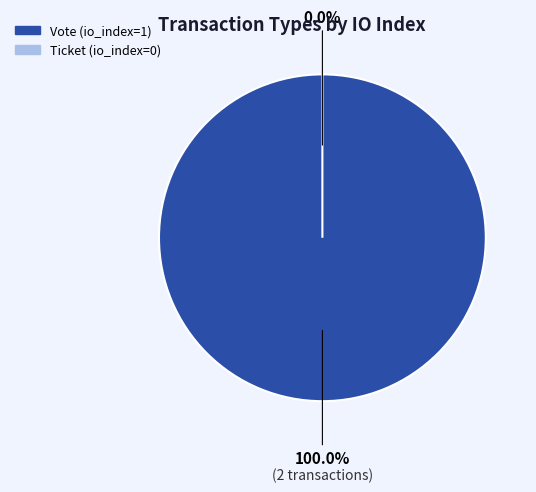

To the nearest percent, what is the difference between the largest and smallest slice percentages?

100%